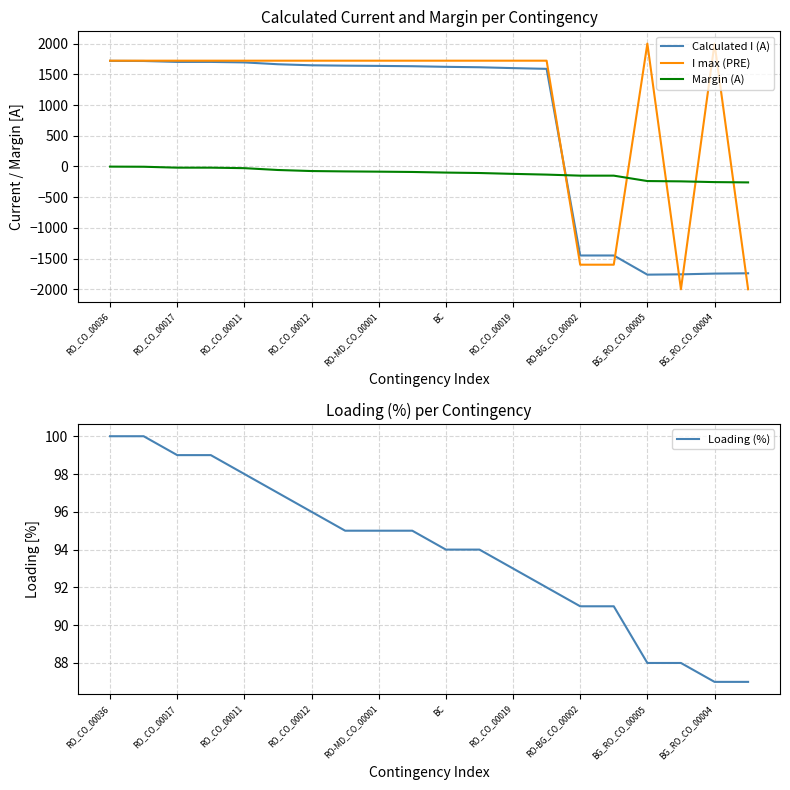

What is the greatest value displayed?

2000